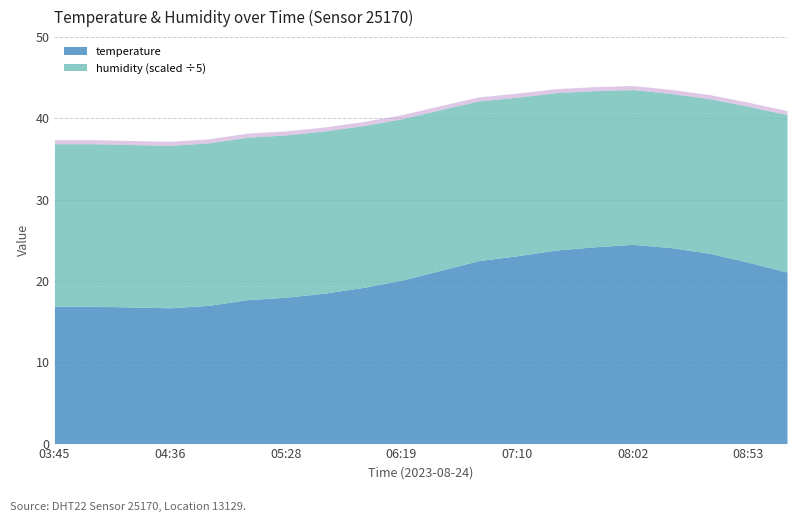

List the labels in order of temperature value, smallest first.

04:36, 04:19, 03:45, 04:02, 04:53, 05:10, 05:28, 05:45, 06:02, 06:19, 09:10, 06:36, 08:53, 06:53, 07:10, 08:36, 07:28, 08:19, 07:45, 08:02